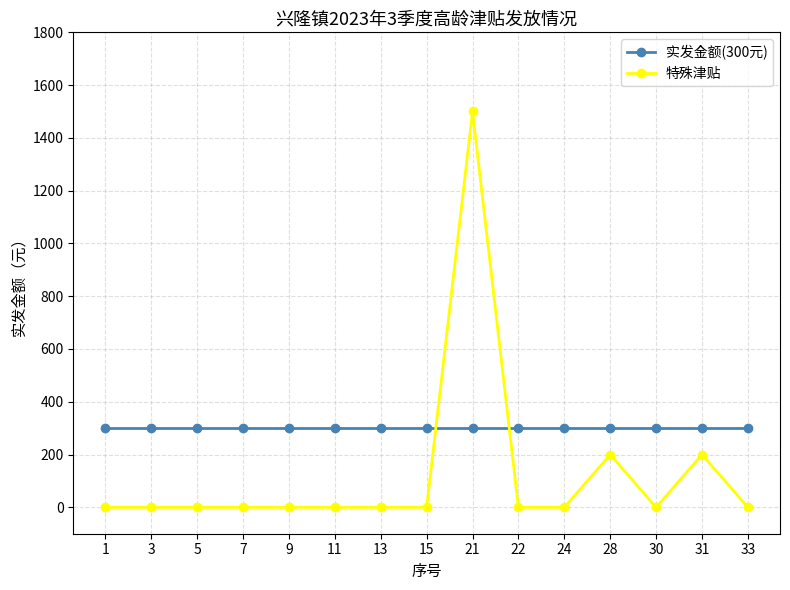

Reading right to left, extract all data points from this chart.

实发金额(300元): 300	300	300	300	300	300	300	300	300	300	300	300	300	300	300
特殊津贴: 0	200	0	200	0	0	1500	0	0	0	0	0	0	0	0